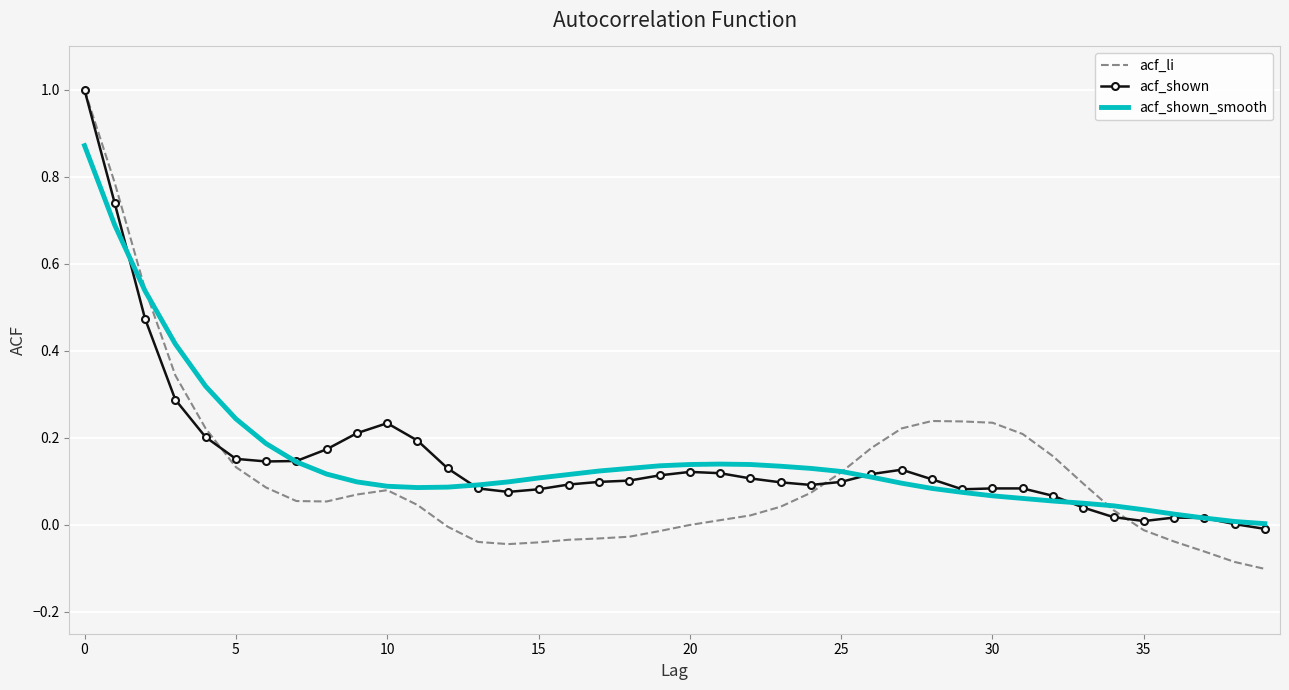

Which series has the widest spread of values?

acf_li